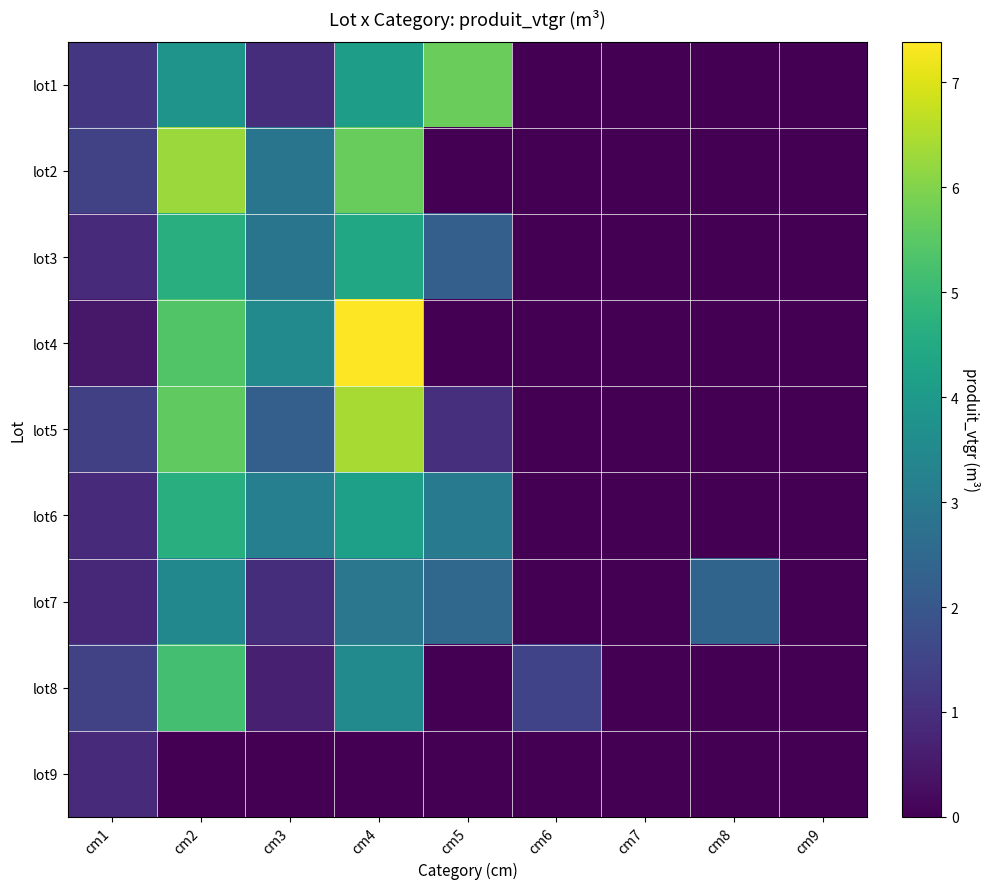

Is it true that lot7 equals 1.3 at cm9?

False